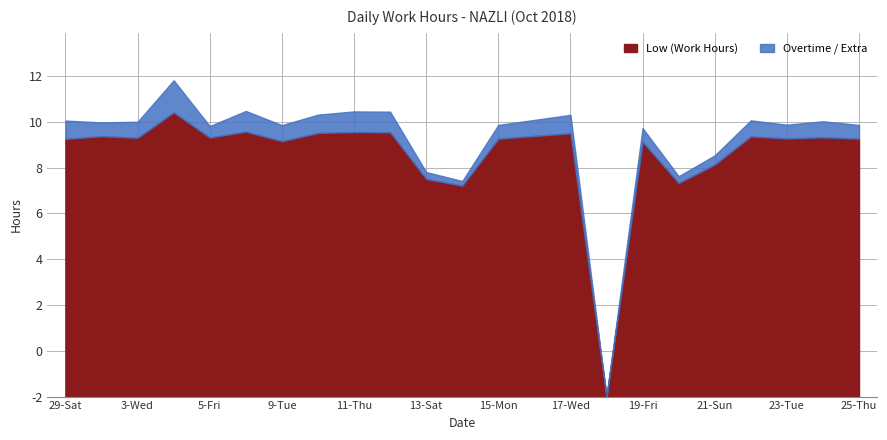

True or false: the data shows 7.4 at 17-Wed.

False